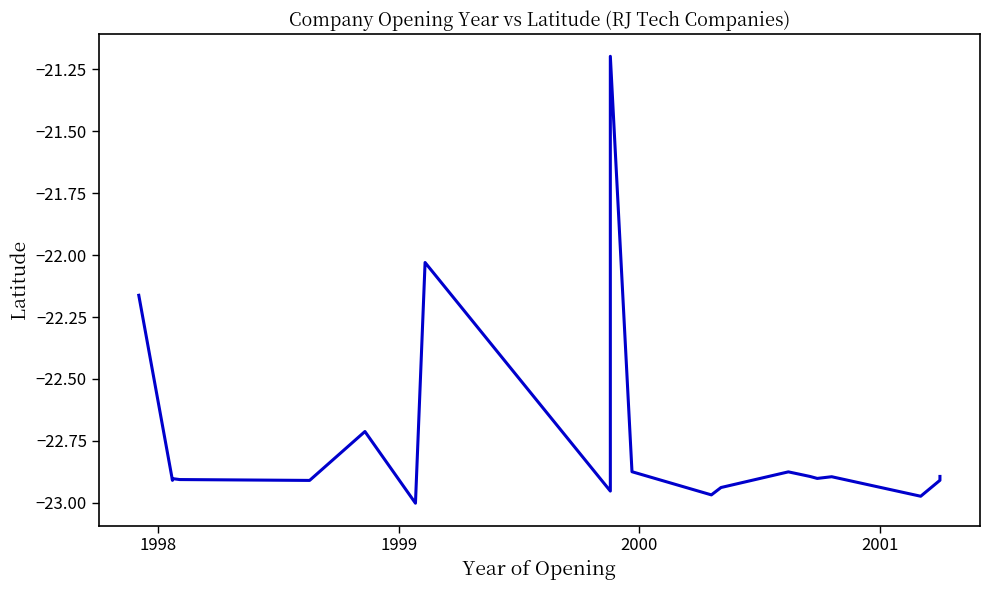

Is it true that the value at 14 is -14.5?

False